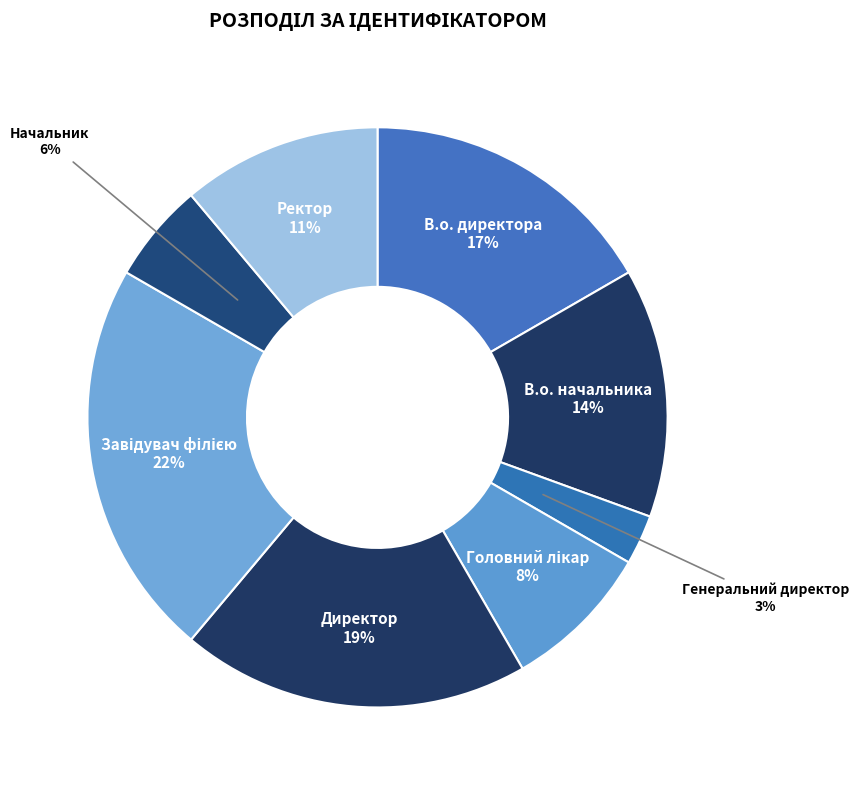

How many slices are in this pie chart?

8